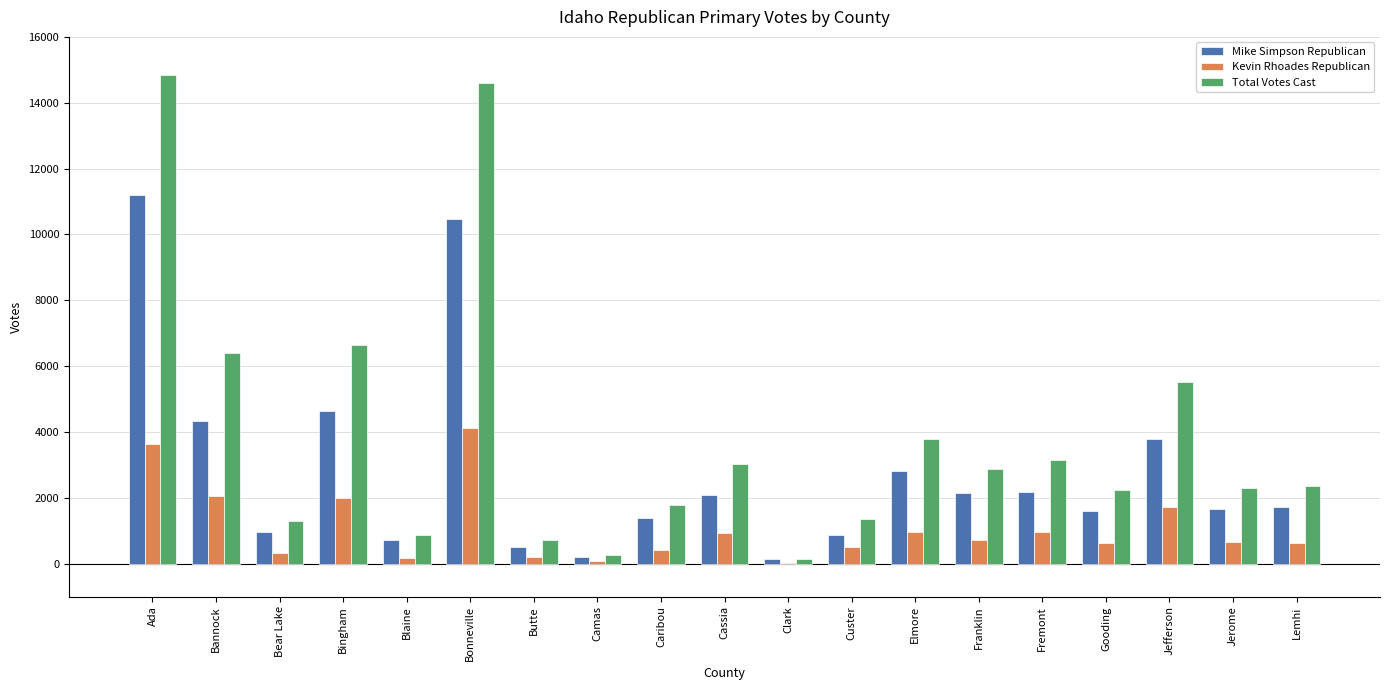

What is the maximum value shown in the chart?

14836